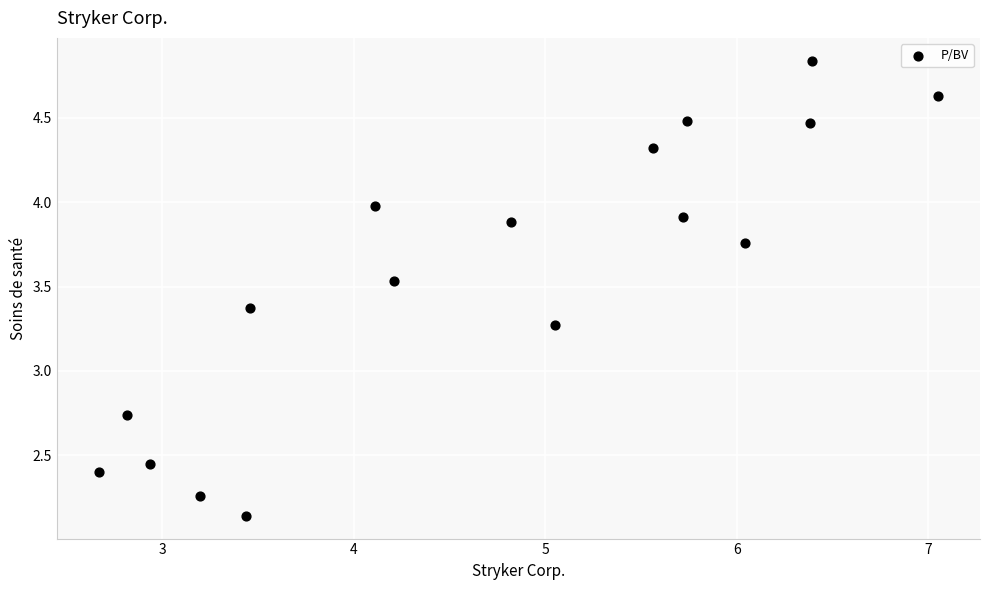

What is the range of X values (max minus min)?

4.4